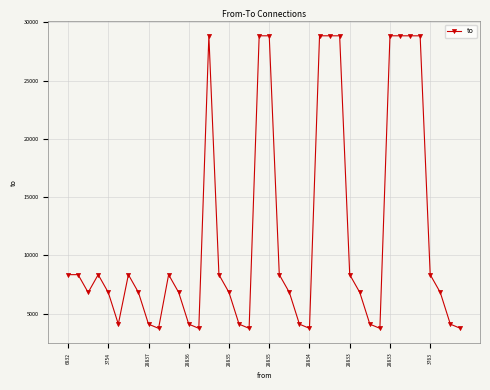

What is the smallest value displayed?

3754